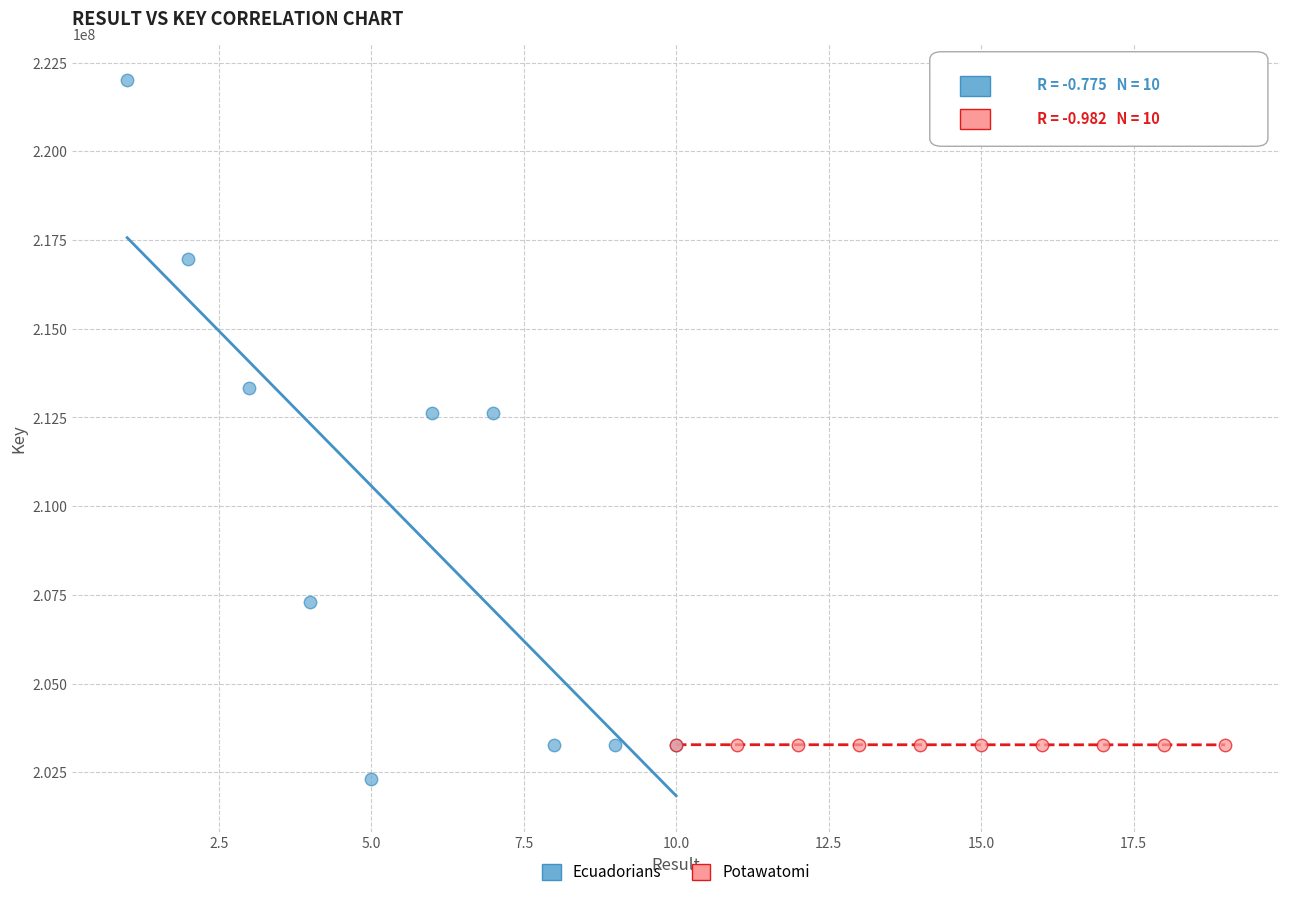

Which series reaches the minimum Y coordinate?

Ecuadorians